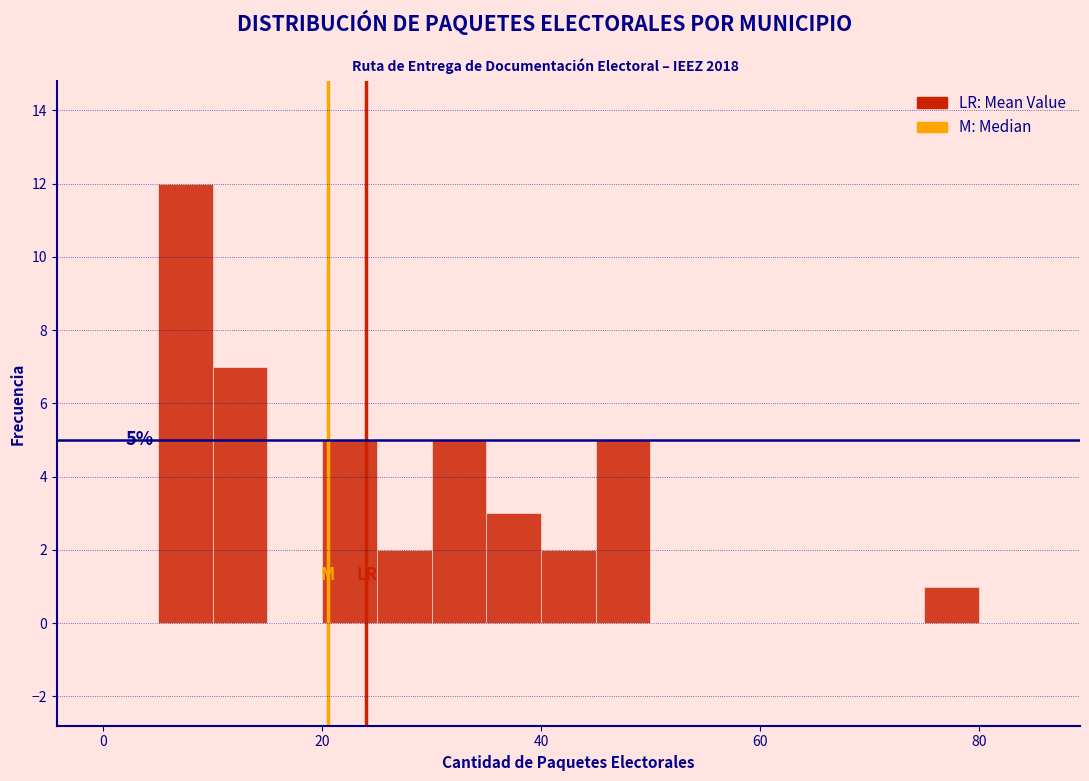

Around what value on the x-axis is the tallest bar? Give the approximate position of its centre, as read against the axis.

8